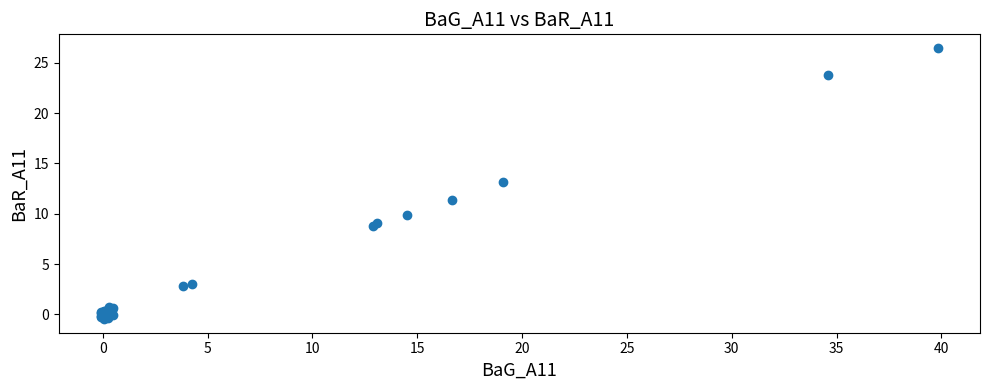

What Y value in the scatter plot is closest to 12?

11.3